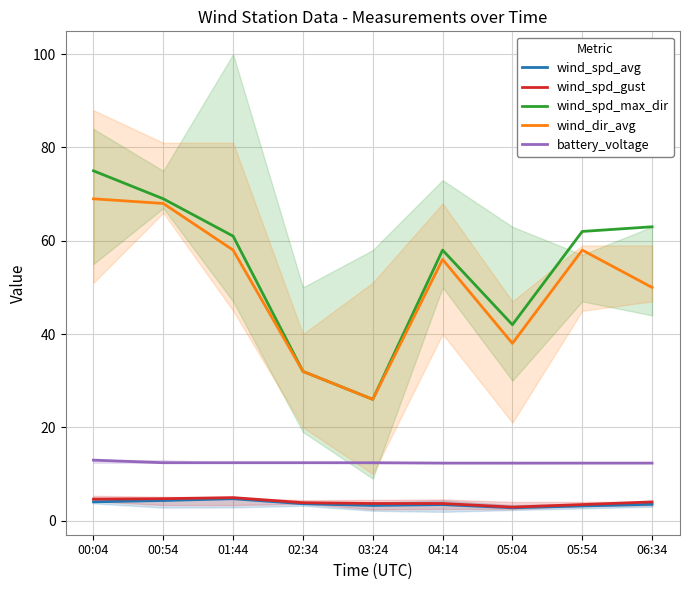

How many values in the wind_dir_avg series exceed 56?

4